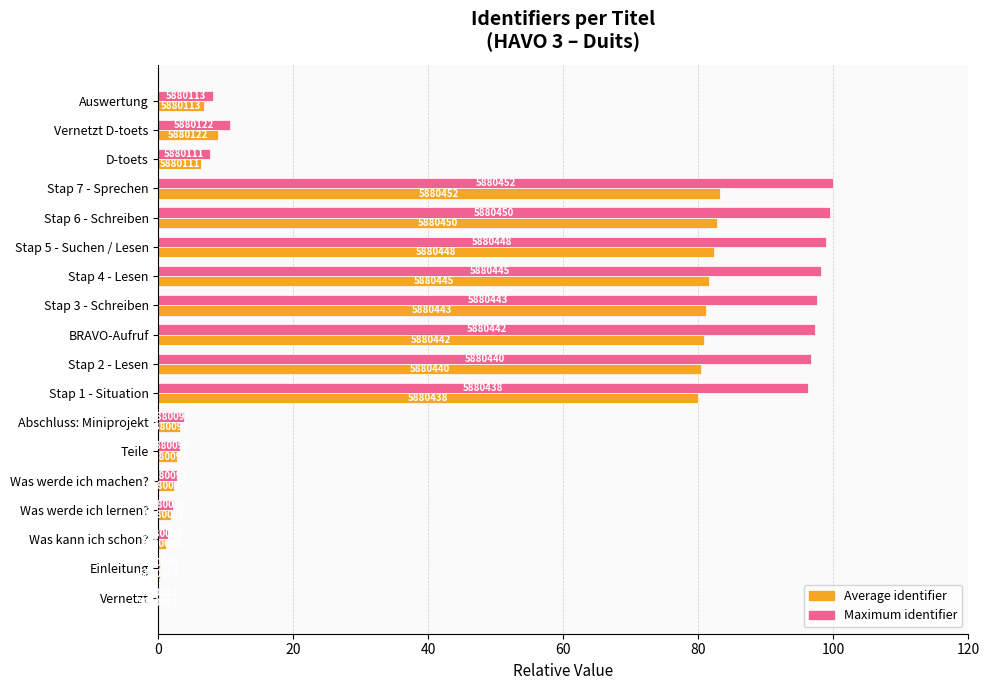

What are all the series names shown in the legend?

Average identifier, Maximum identifier